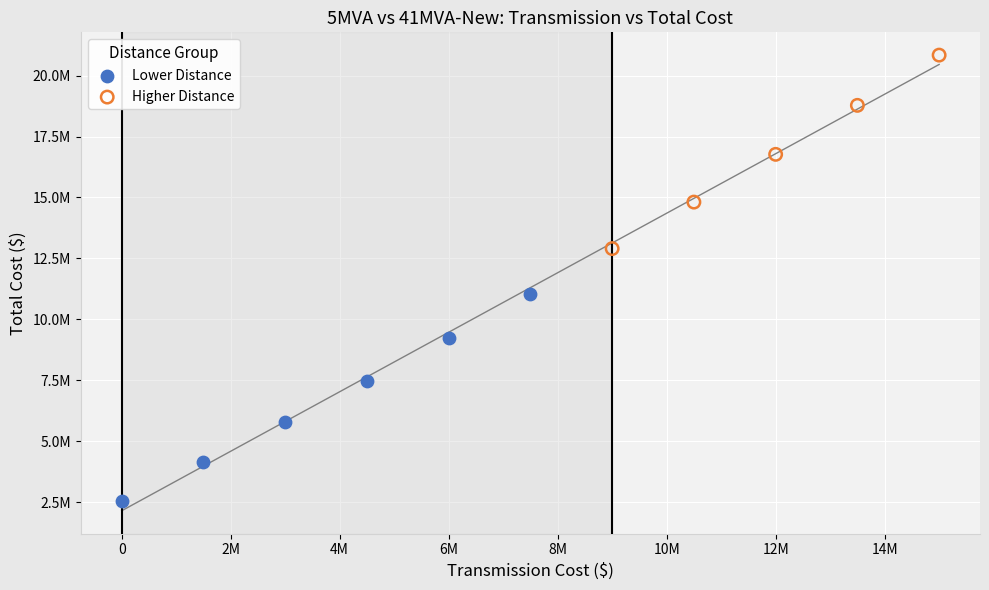

What are all the series names shown in the legend?

Lower Distance, Higher Distance